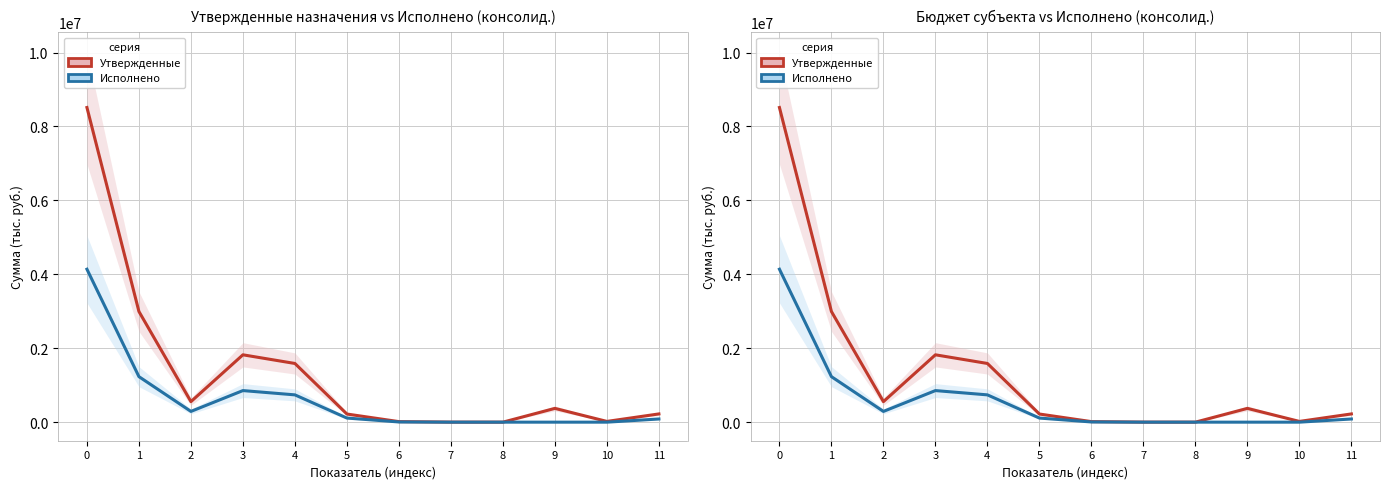

List the series in order of their overall mean, highest first.

Утвержденные (консолид.), Исполнено (консолид.)